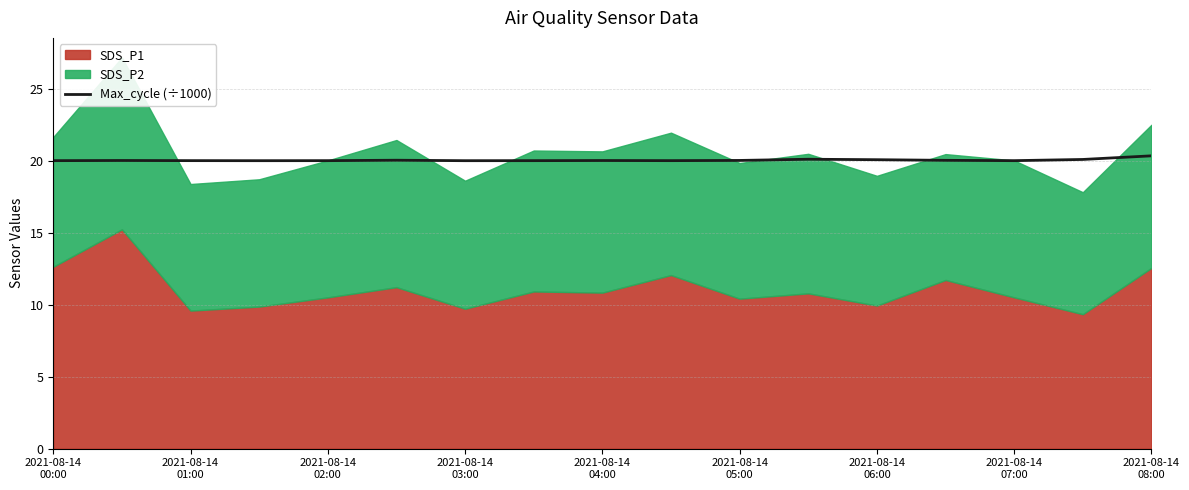

Is it true that the value at 2021-08-14 01:00 is 20.0?

True